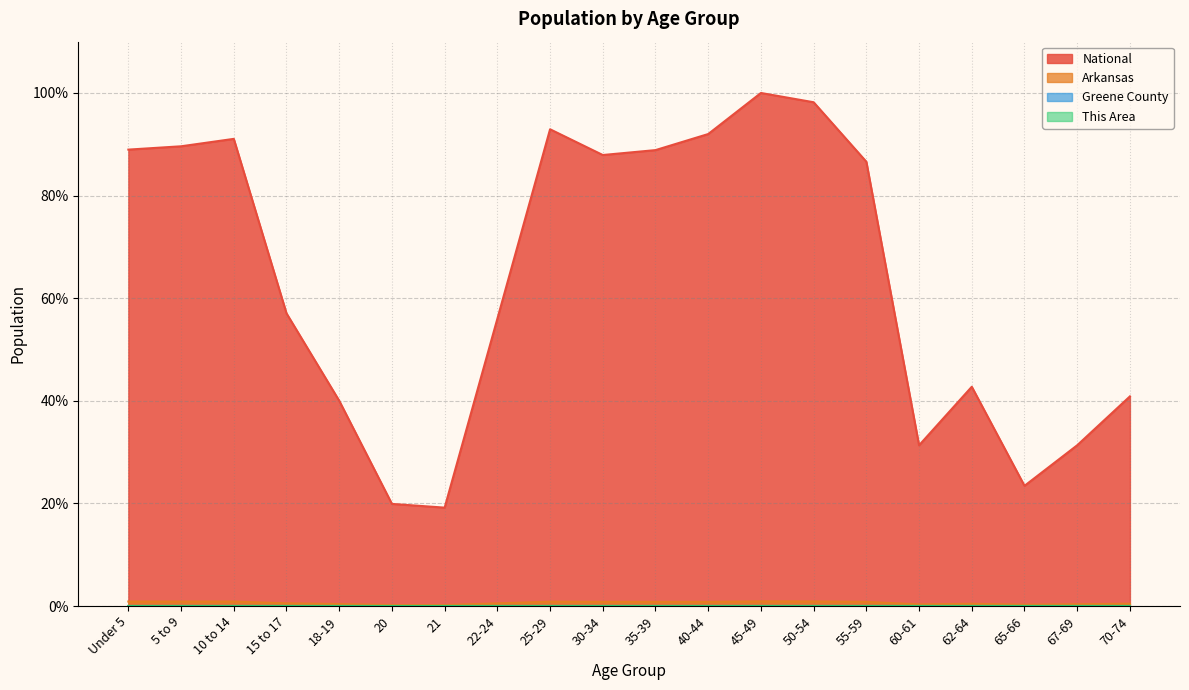

Count the Greene County values in the range 0 to 1.

20